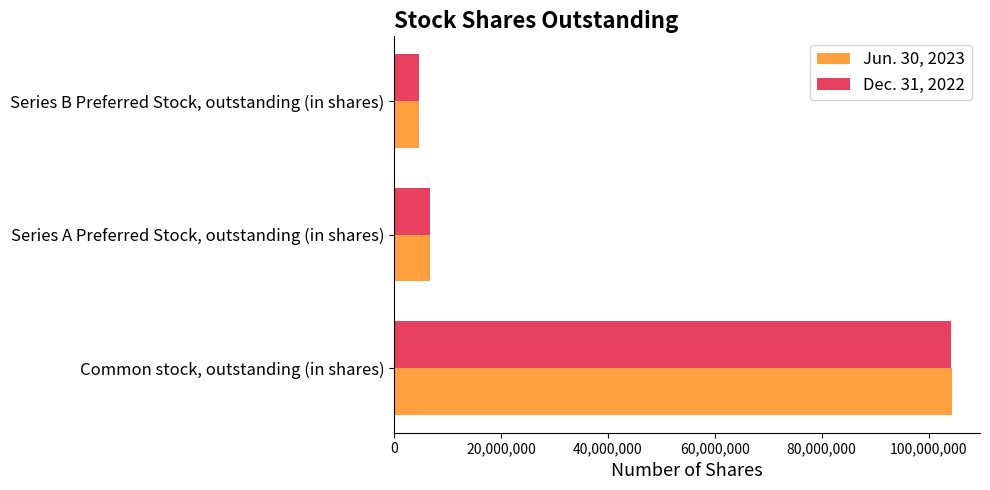

True or false: Jun. 30, 2023 has a value of 8217409 at Series B Preferred Stock, outstanding (in shares).

False